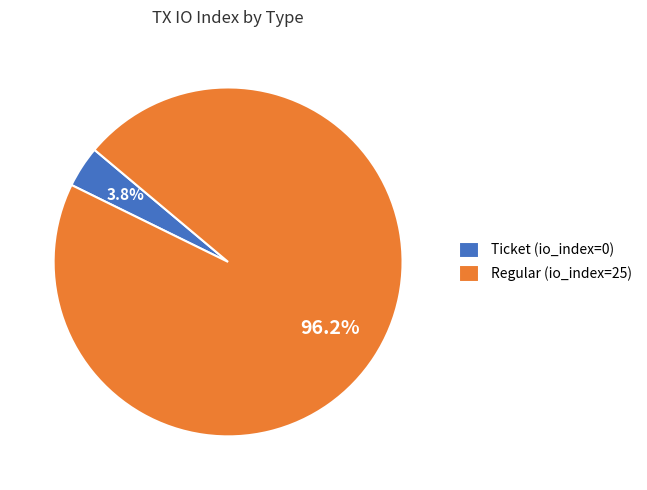

Is Regular (io_index=25) the majority of the pie?

Yes